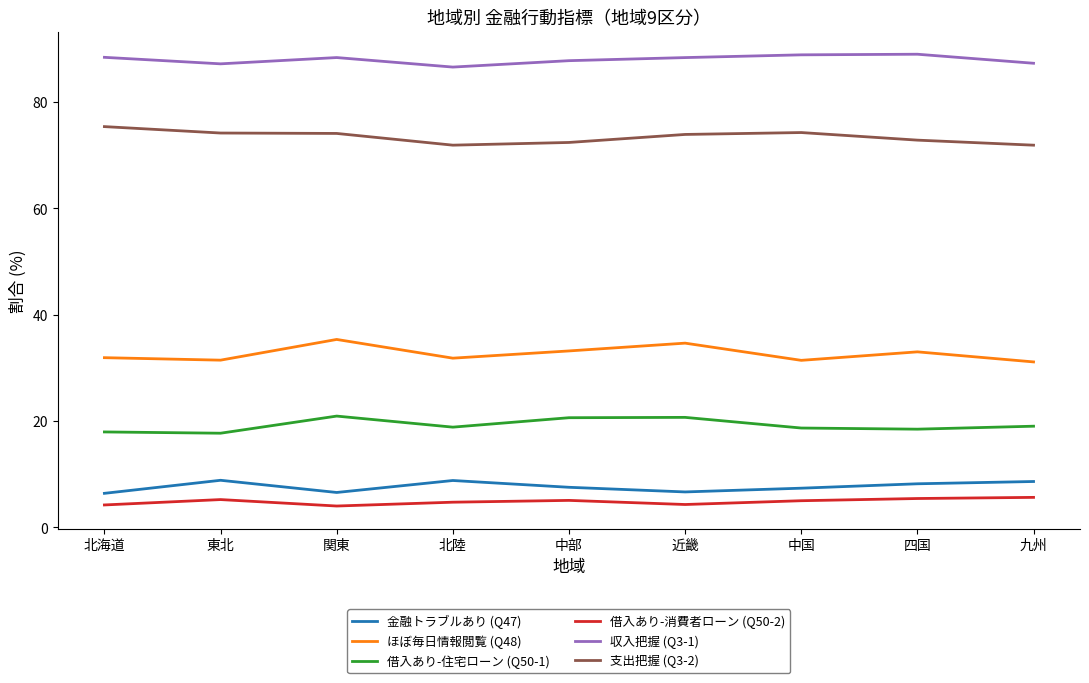

What is the lowest value of the 支出把握 (Q3-2) series?

71.9